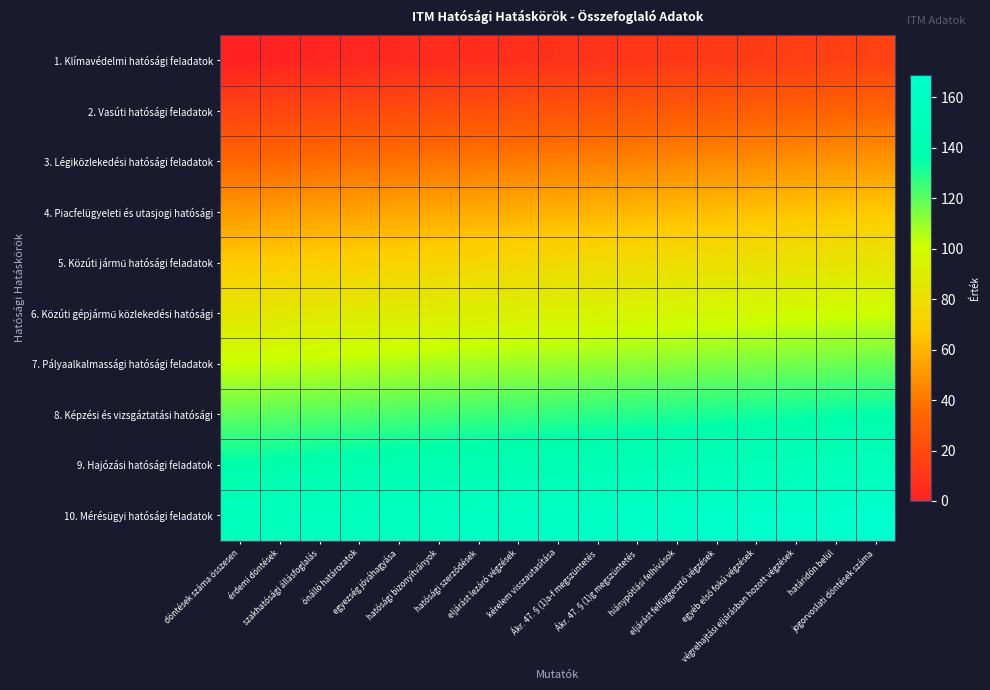

How many series are shown in this chart?

10